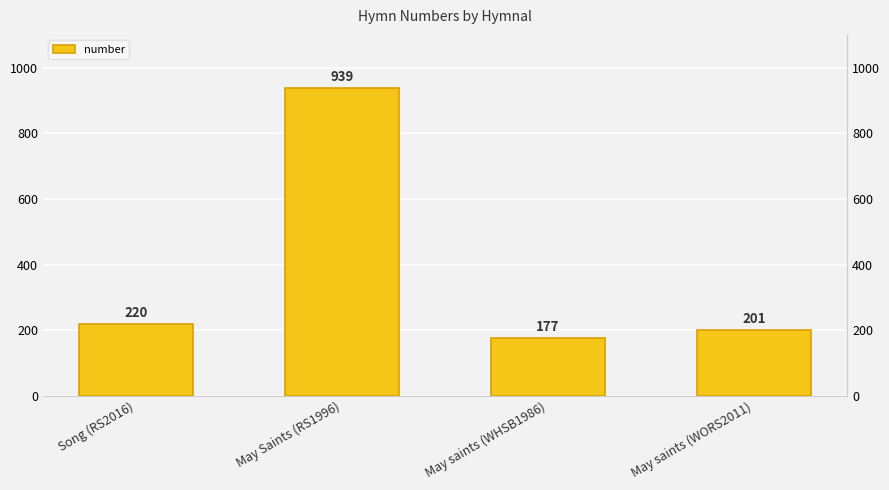

Reading left to right, what are all the values shown in this chart?

Song (RS2016)=220	May Saints (RS1996)=939	May saints (WHSB1986)=177	May saints (WORS2011)=201